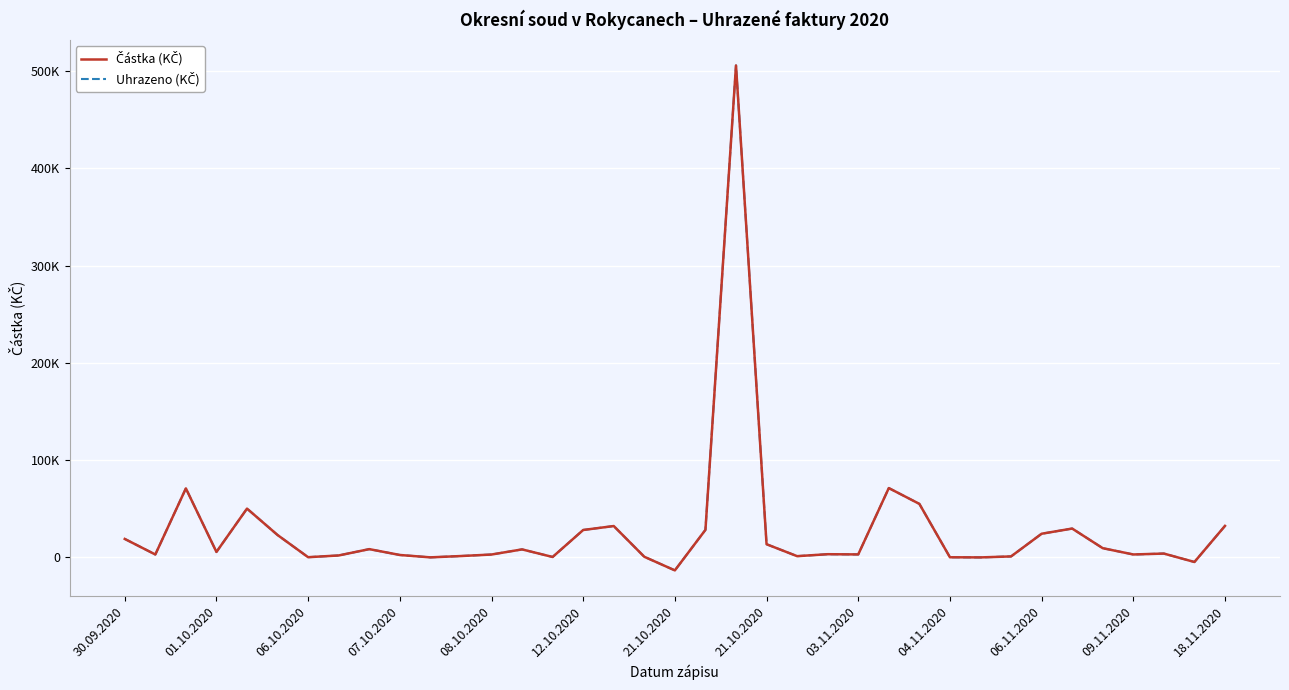

What is the average value of the Uhrazeno (KČ) series?

27748.8